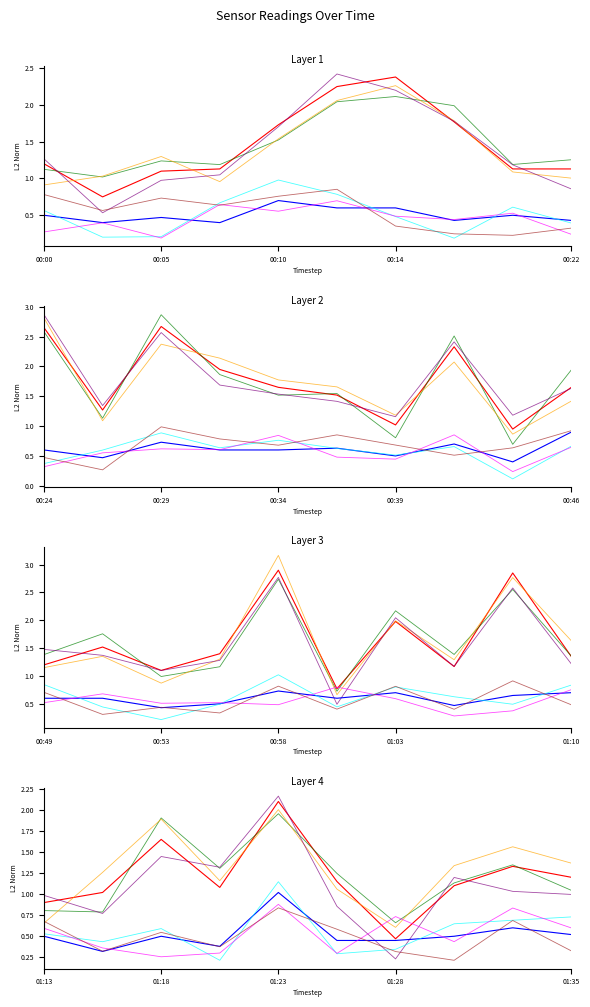

What is the label of the 16th point from the left?

00:36